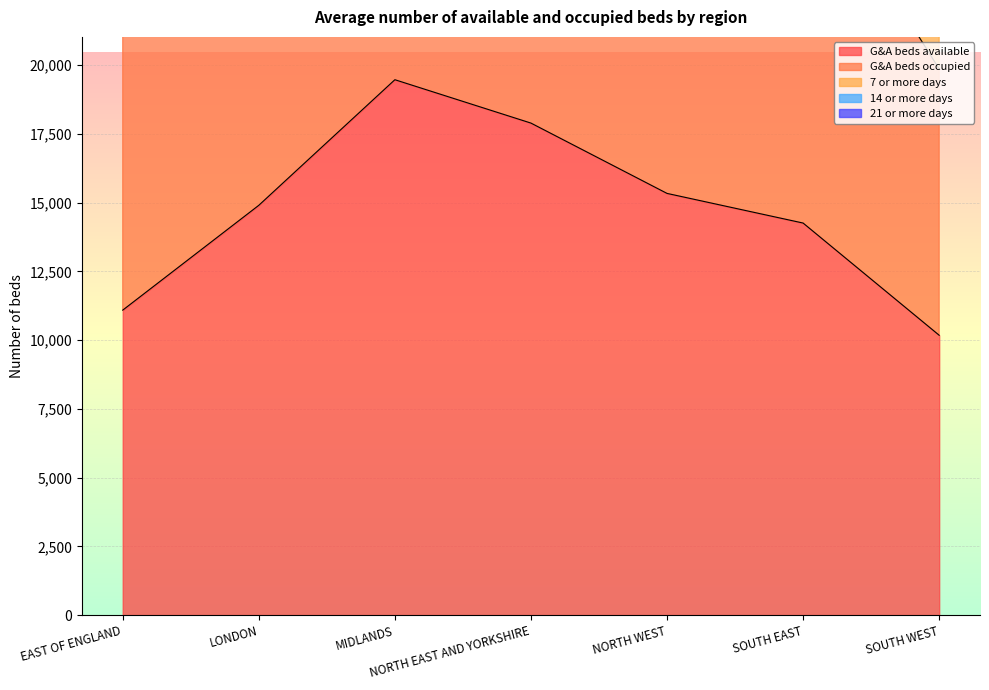

Which series has the widest spread of values?

7 or more days